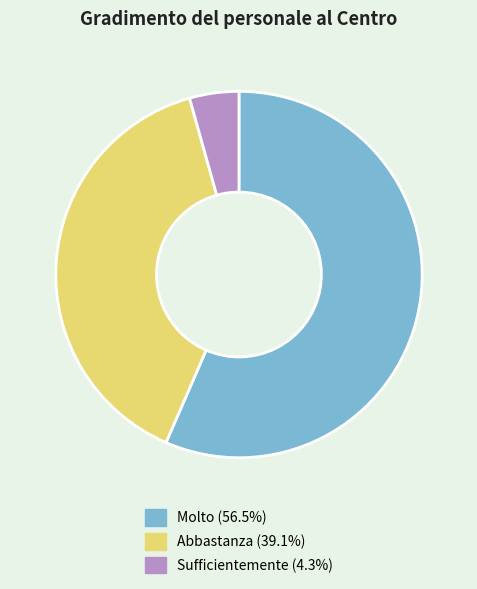

What is the smallest slice in the pie chart?

Sufficientemente